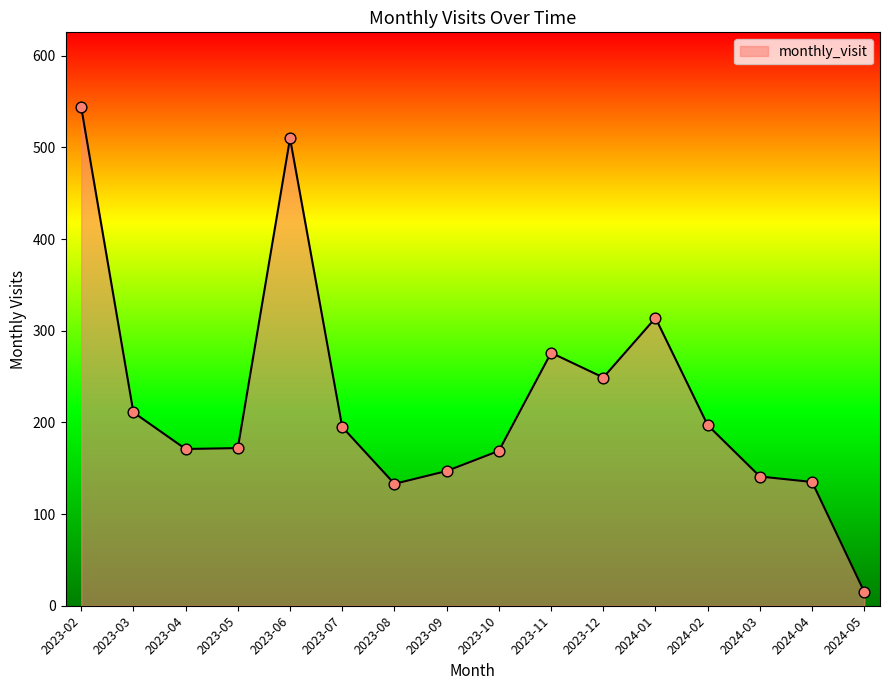

What is the change in value from 2023-10 to 2024-03?

-28